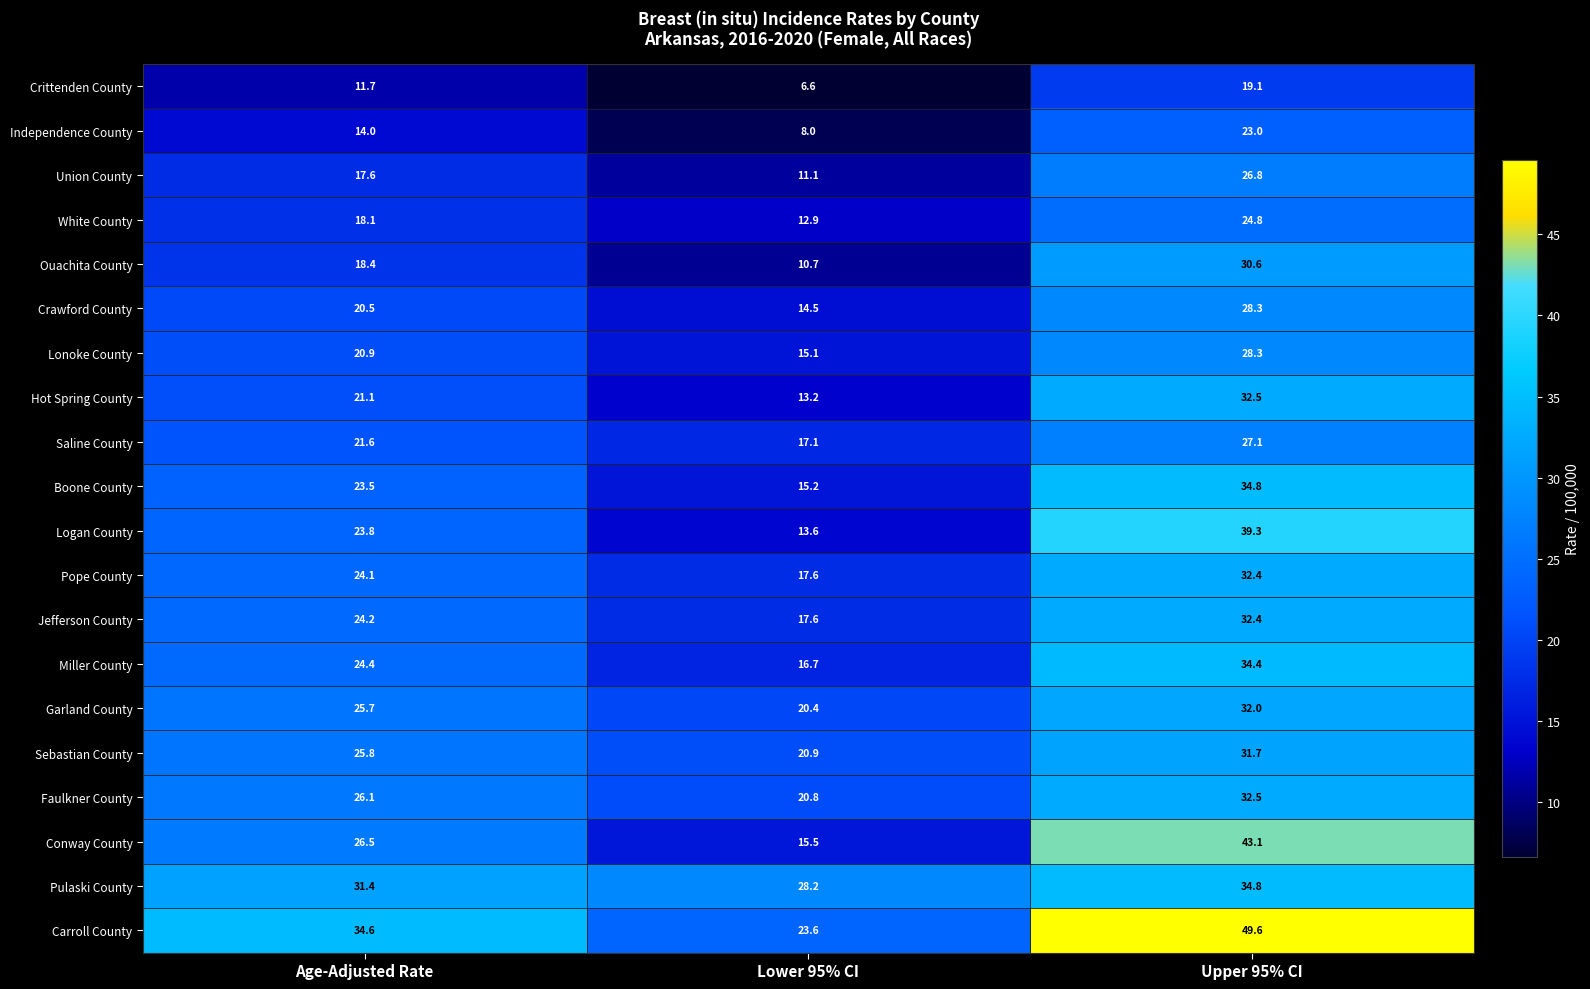

What is the approximate value of Hot Spring County at Upper 95% CI?

32.5